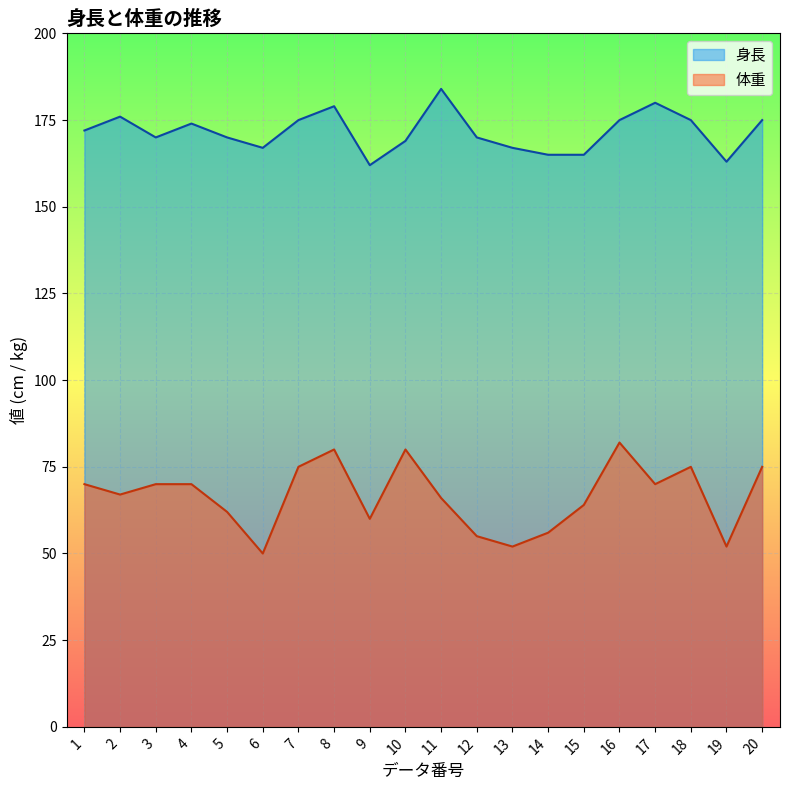

Rank the categories by 身長 value from lowest to highest.

9, 19, 14, 15, 6, 13, 10, 3, 5, 12, 1, 4, 7, 16, 18, 20, 2, 8, 17, 11